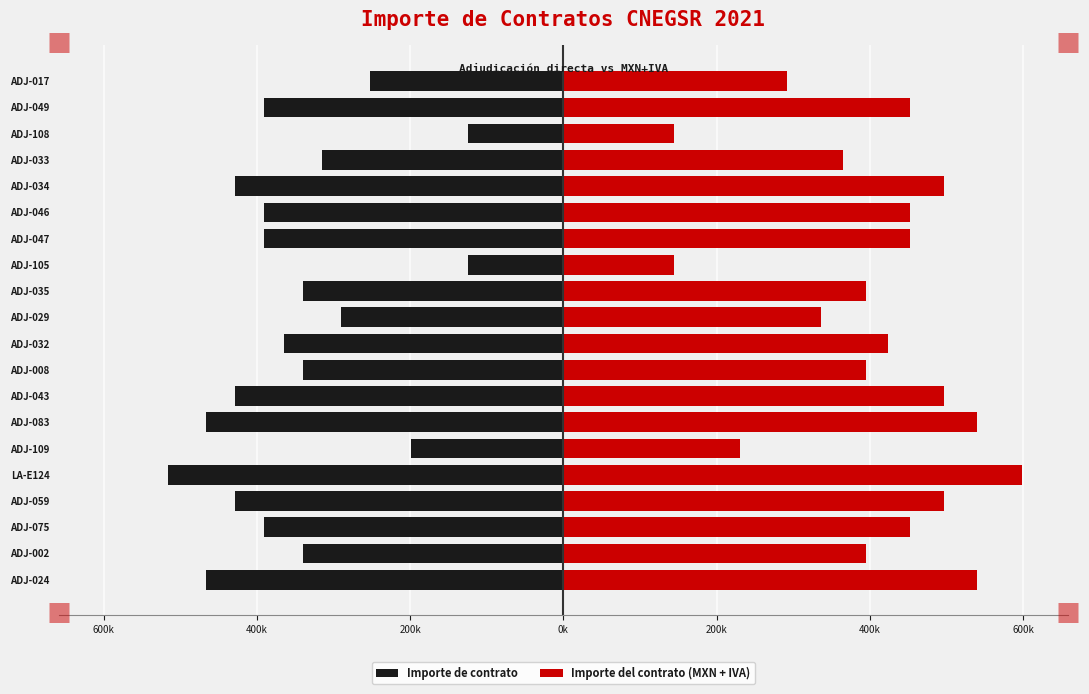

What is the average value of the Importe de contrato series?

-348963.6